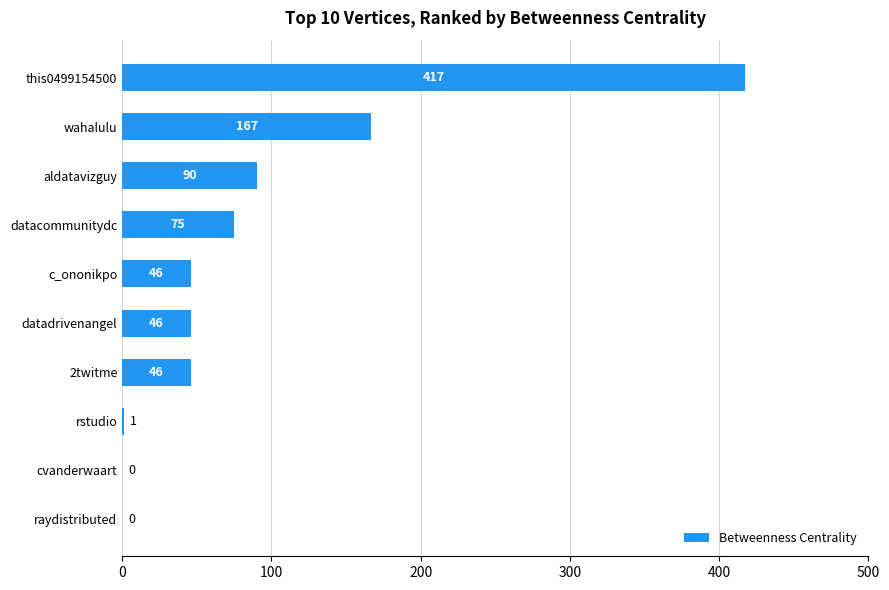

What is the greatest value displayed?

417